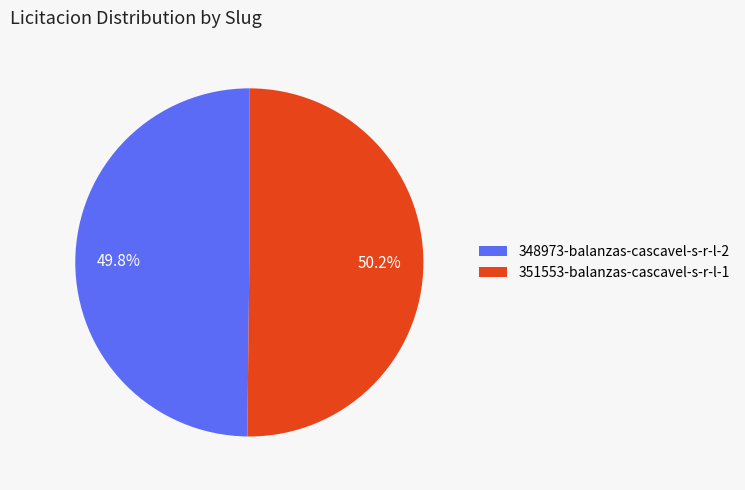

The 351553-balanzas-cascavel-s-r-l-1 slice represents 58% of the pie. True or false?

False